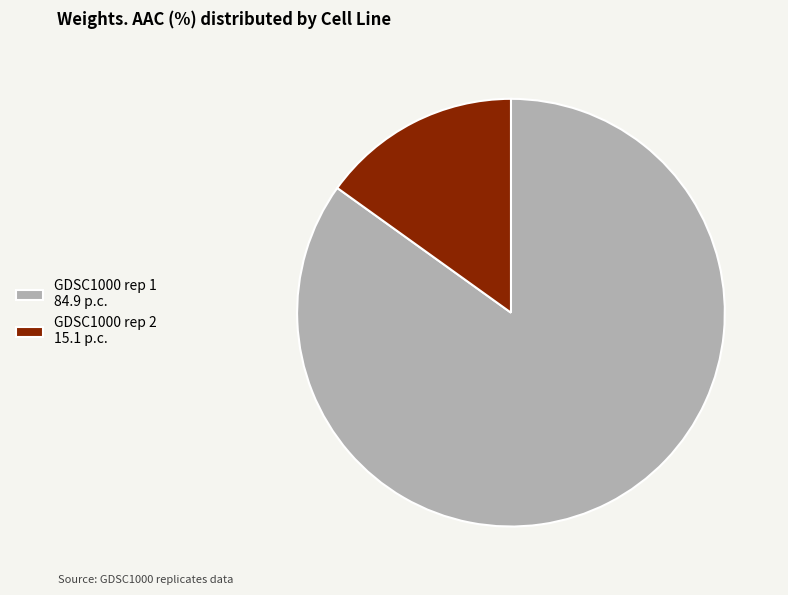

Count the number of slices in the pie.

2